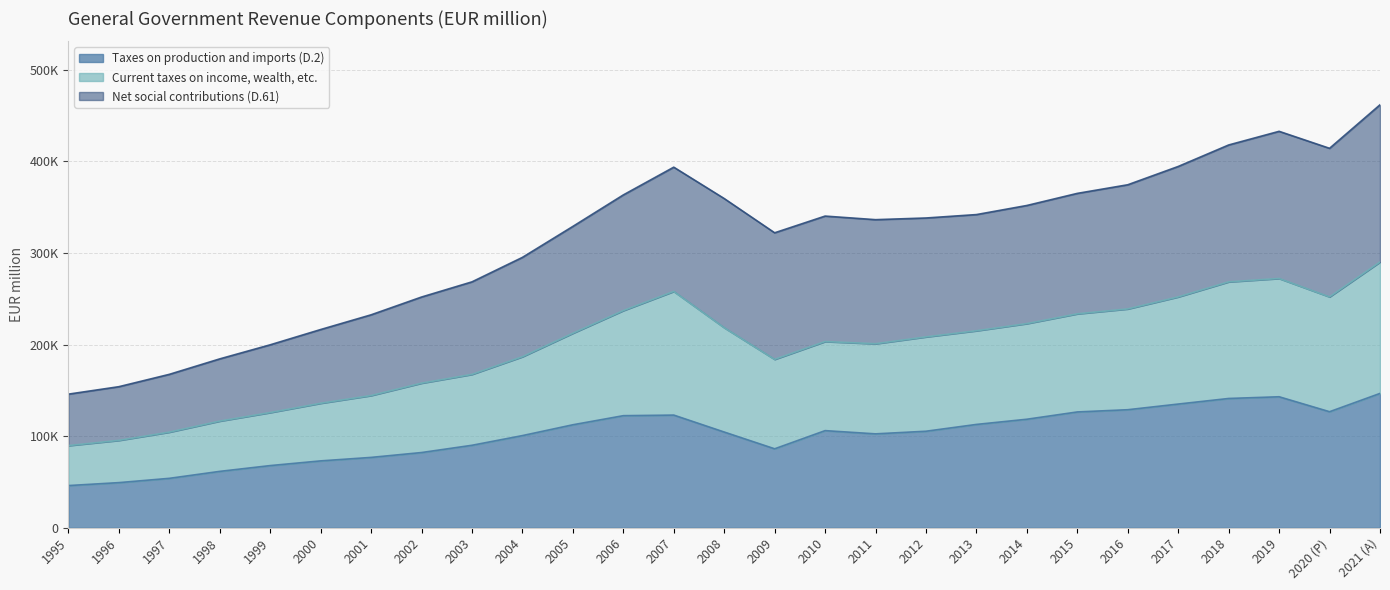

True or false: Taxes on production and imports (D.2) and Current taxes on income, wealth, etc. cross at least once.

False